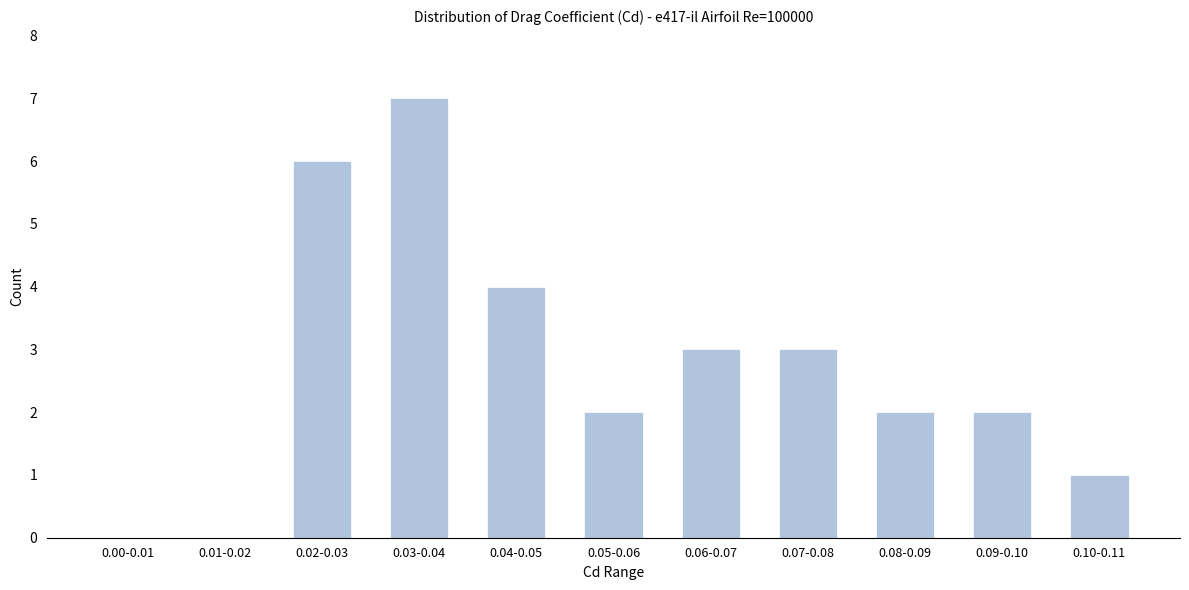

Reading left to right, what are all the values shown in this chart?

0.00-0.01=0	0.01-0.02=0	0.02-0.03=6	0.03-0.04=7	0.04-0.05=4	0.05-0.06=2	0.06-0.07=3	0.07-0.08=3	0.08-0.09=2	0.09-0.10=2	0.10-0.11=1